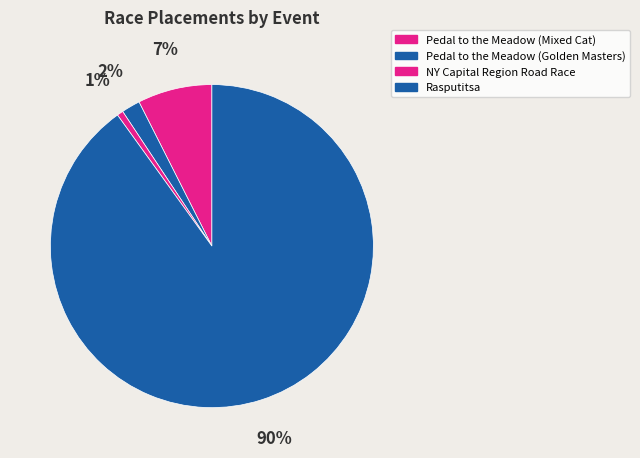

Is there any slice that represents more than half of the pie?

Yes